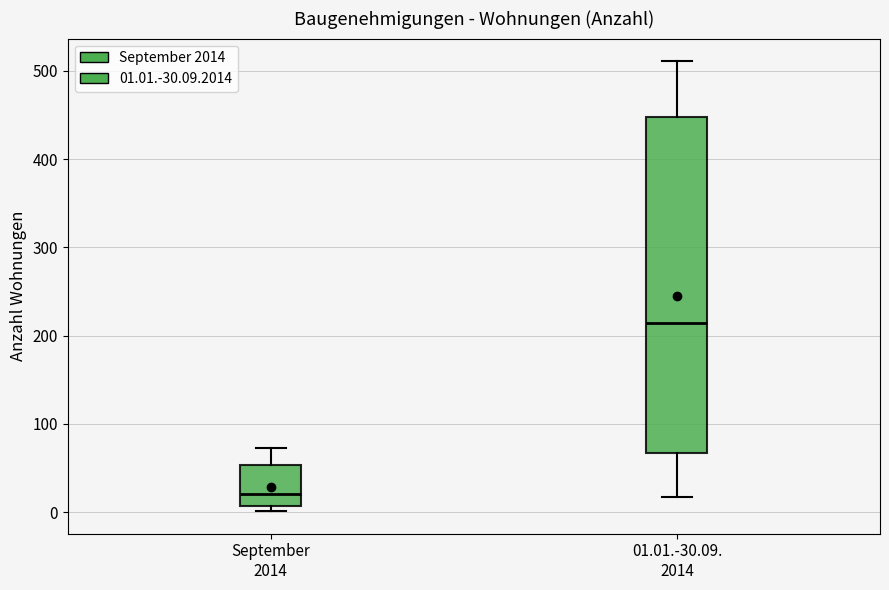

Which box is the tallest, from its lower edge to its upper edge?

01.01.-30.09. 2014